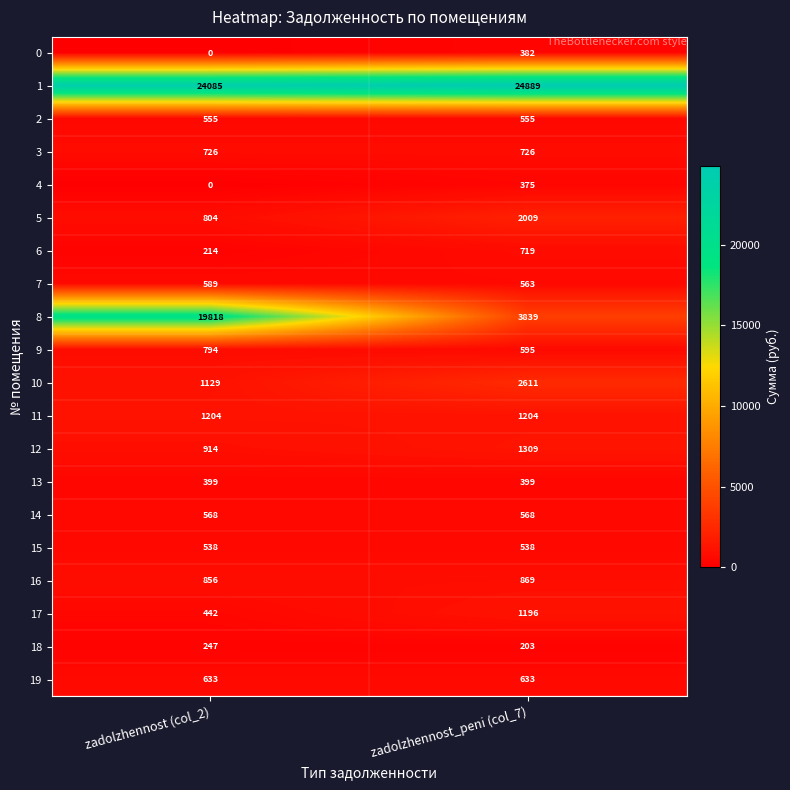

Which series changed the most between zadolzhennost (col_2) and zadolzhennost_peni (col_7)?

8